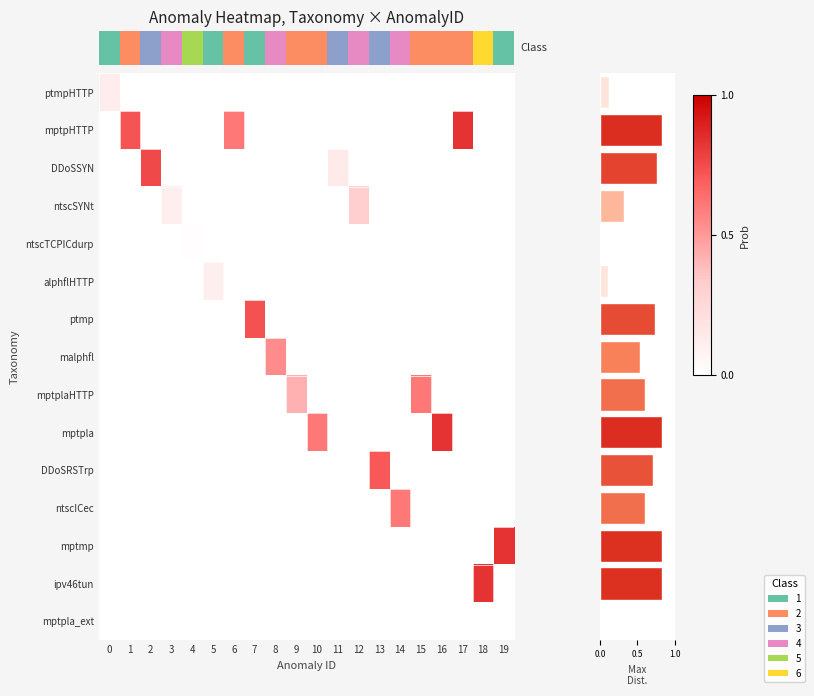

Count the number of data series in this chart.

15